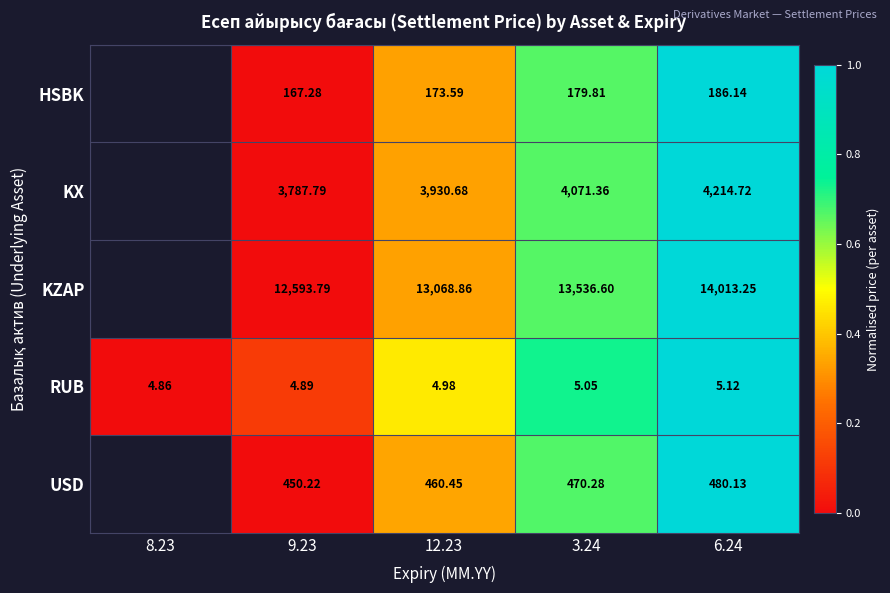

Rank the series at 9.23 from lowest to highest value.

RUB, HSBK, USD, KX, KZAP